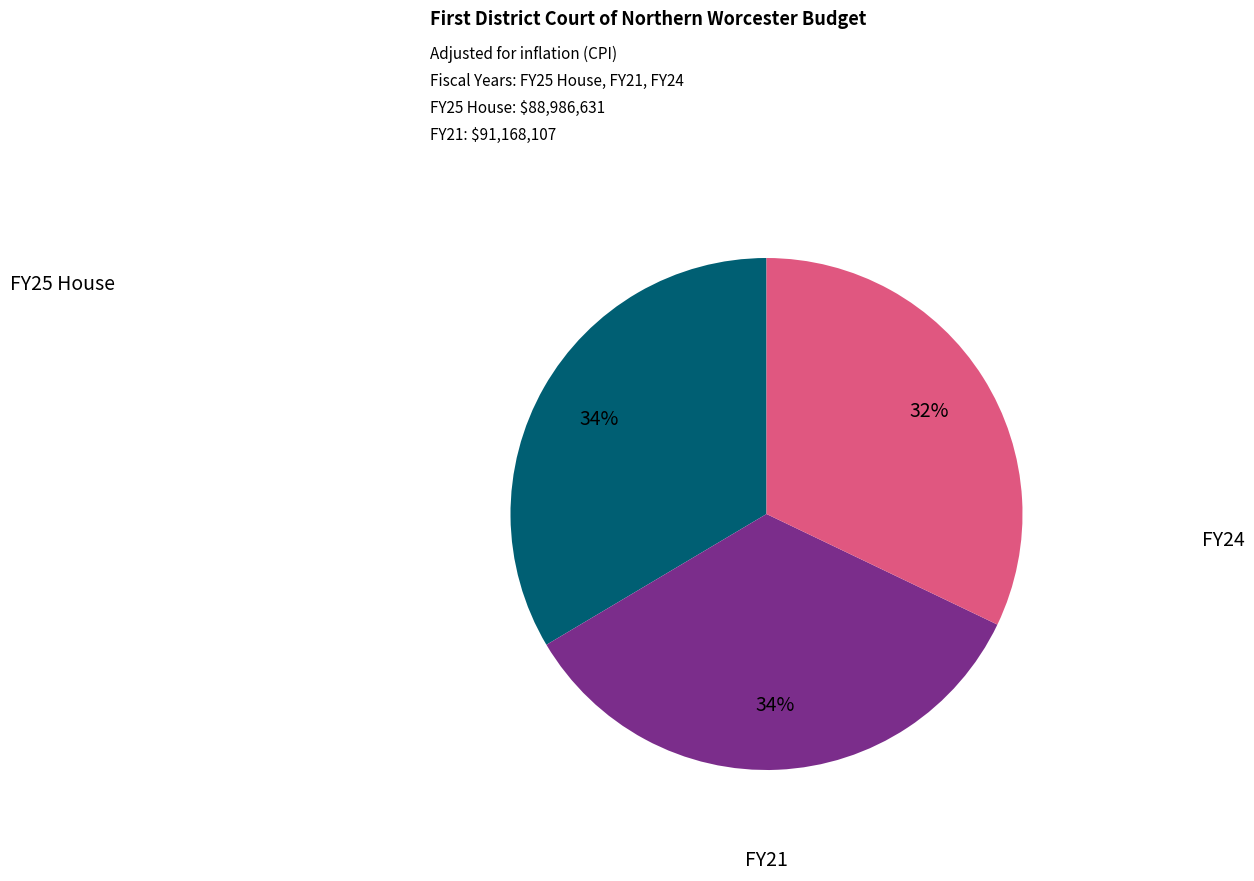

Does any single category account for the majority?

No